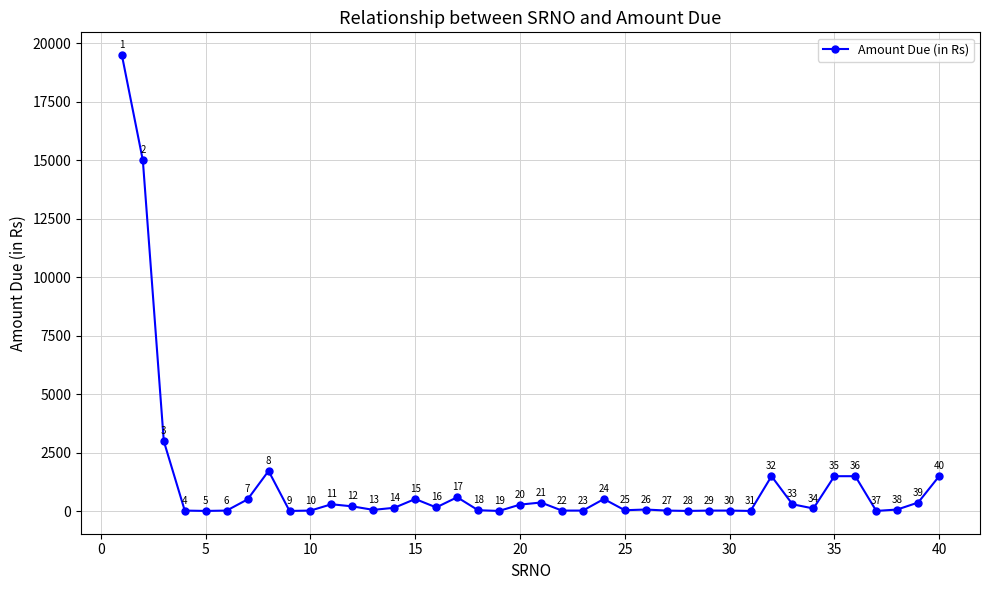

What is the average value?

1257